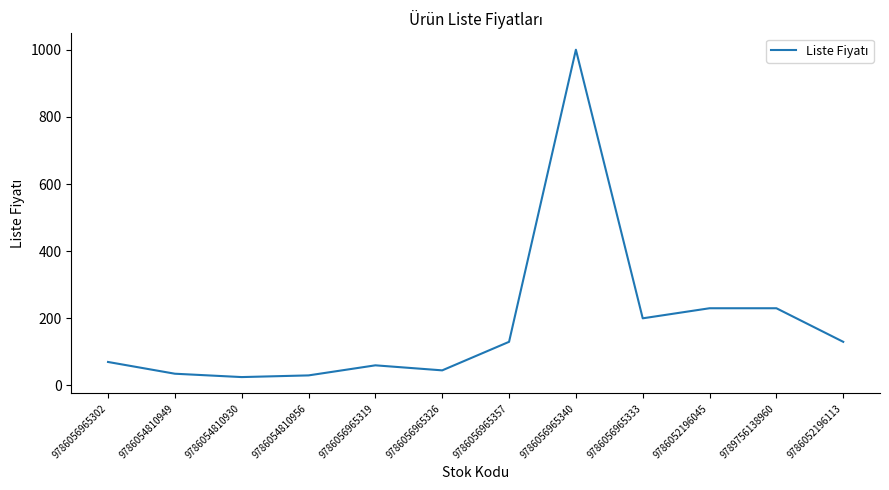

Approximately how many times larger is the value at 9786052196045 compared to 9789756138960?

1.0